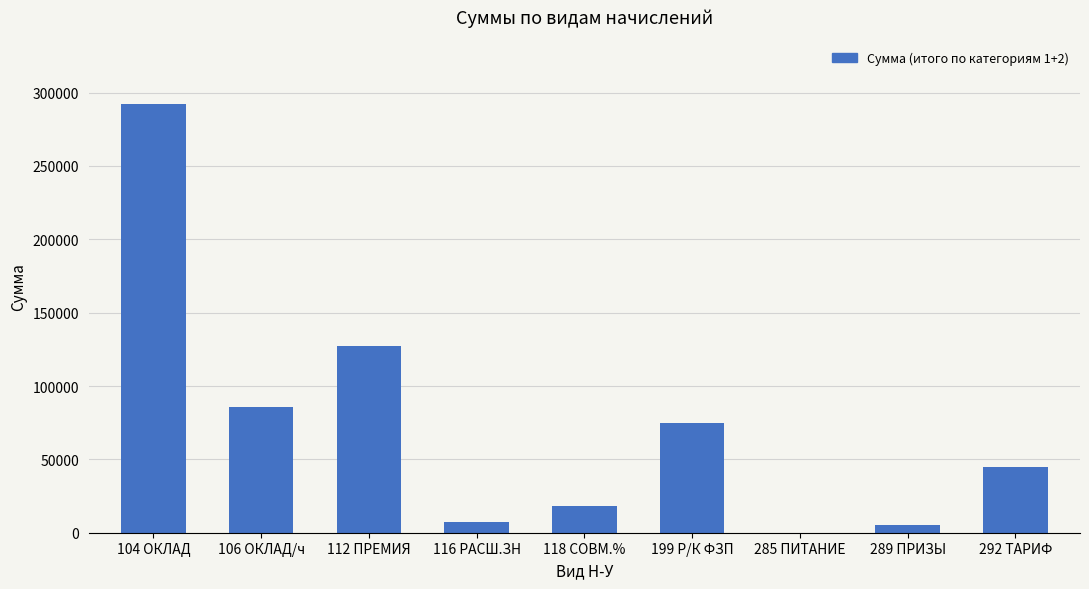

Reading left to right, list all the values displayed in this chart.

104 ОКЛАД=291970.0	106 ОКЛАД/ч=85800.0	112 ПРЕМИЯ=126995.0	116 РАСШ.ЗН=7541.0	118 СОВМ.%=17892.2	199 Р/К ФЗП=74784.2	285 ПИТАНИЕ=20.0	289 ПРИЗЫ=5000.0	292 ТАРИФ=44730.4